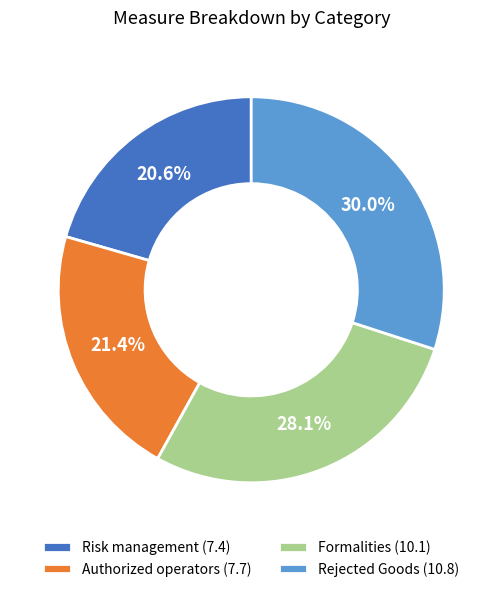

The Risk management (7.4) slice represents 14% of the pie. True or false?

False